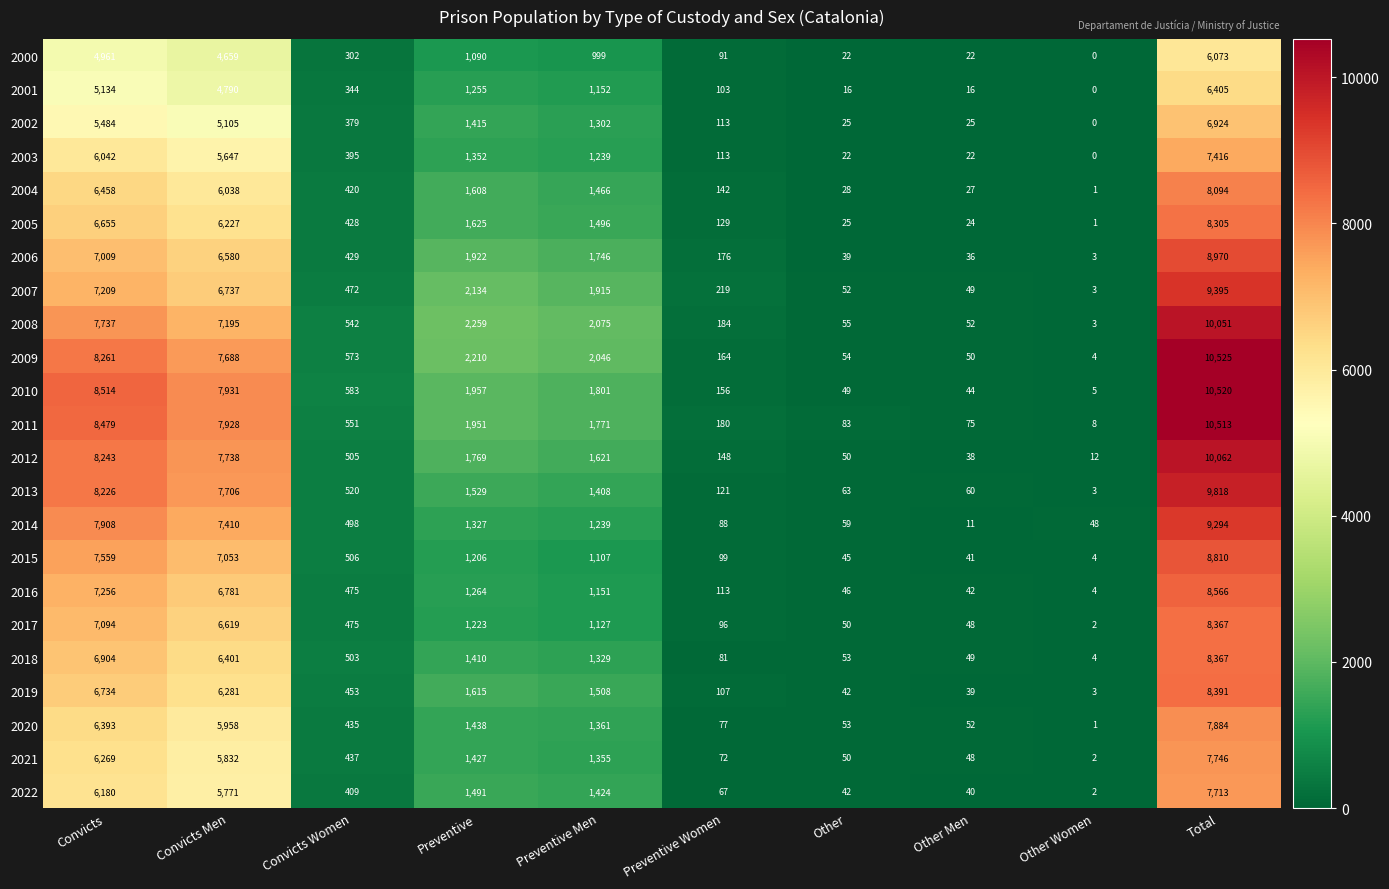

Is it true that 2013 equals 478 at Preventive?

False